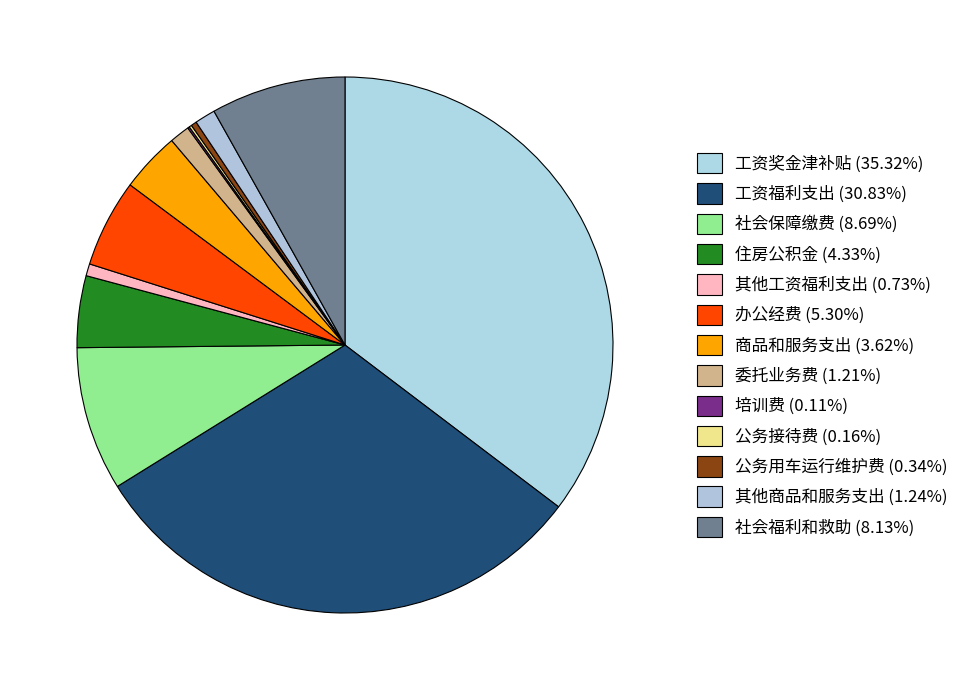

Combined, do 社会保障缴费 and 商品和服务支出 account for over 50%?

No